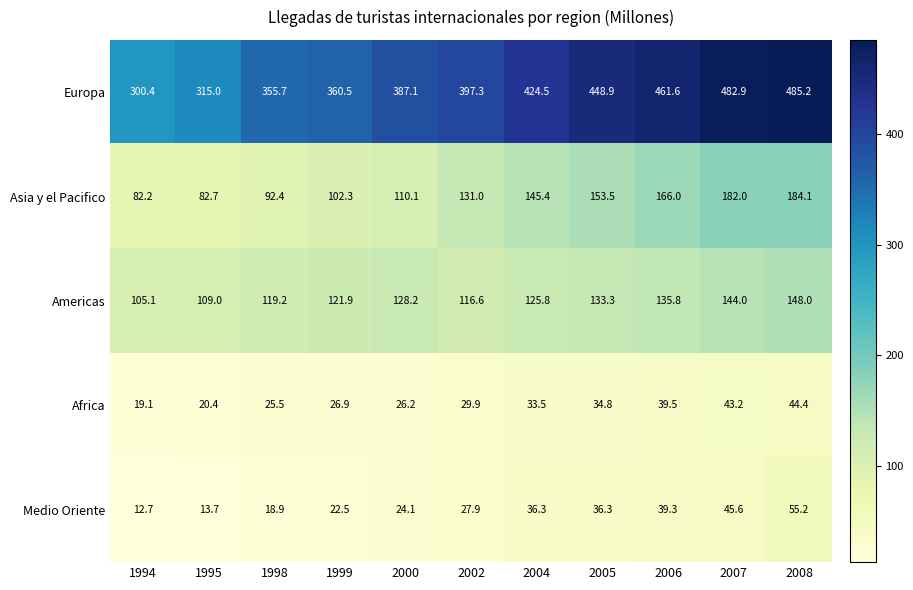

Is it true that Africa equals 4.3 at 1994?

False